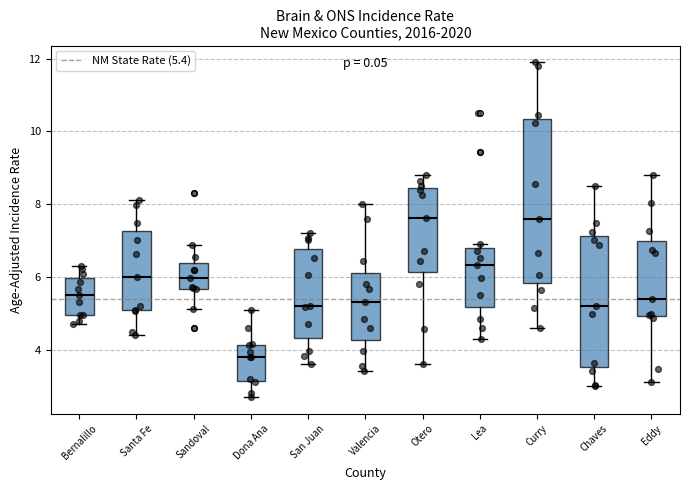

Which box has the lowest median line?

Dona Ana